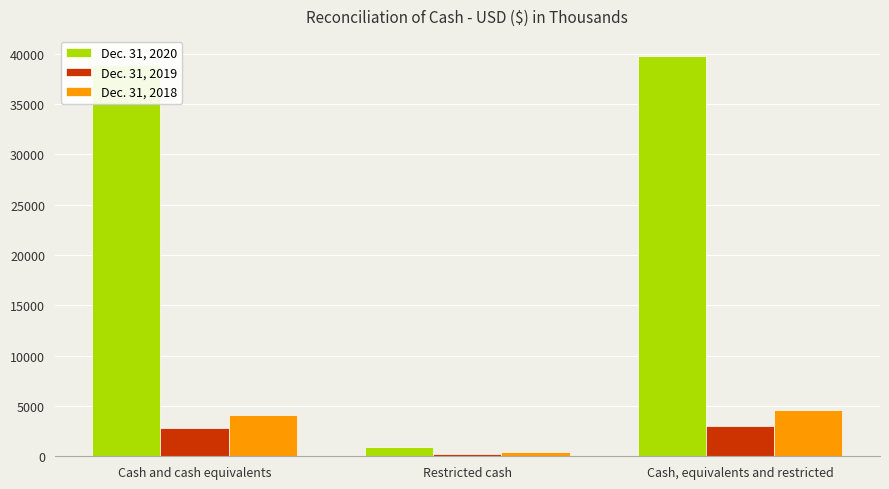

What is the minimum value for Dec. 31, 2019?

239